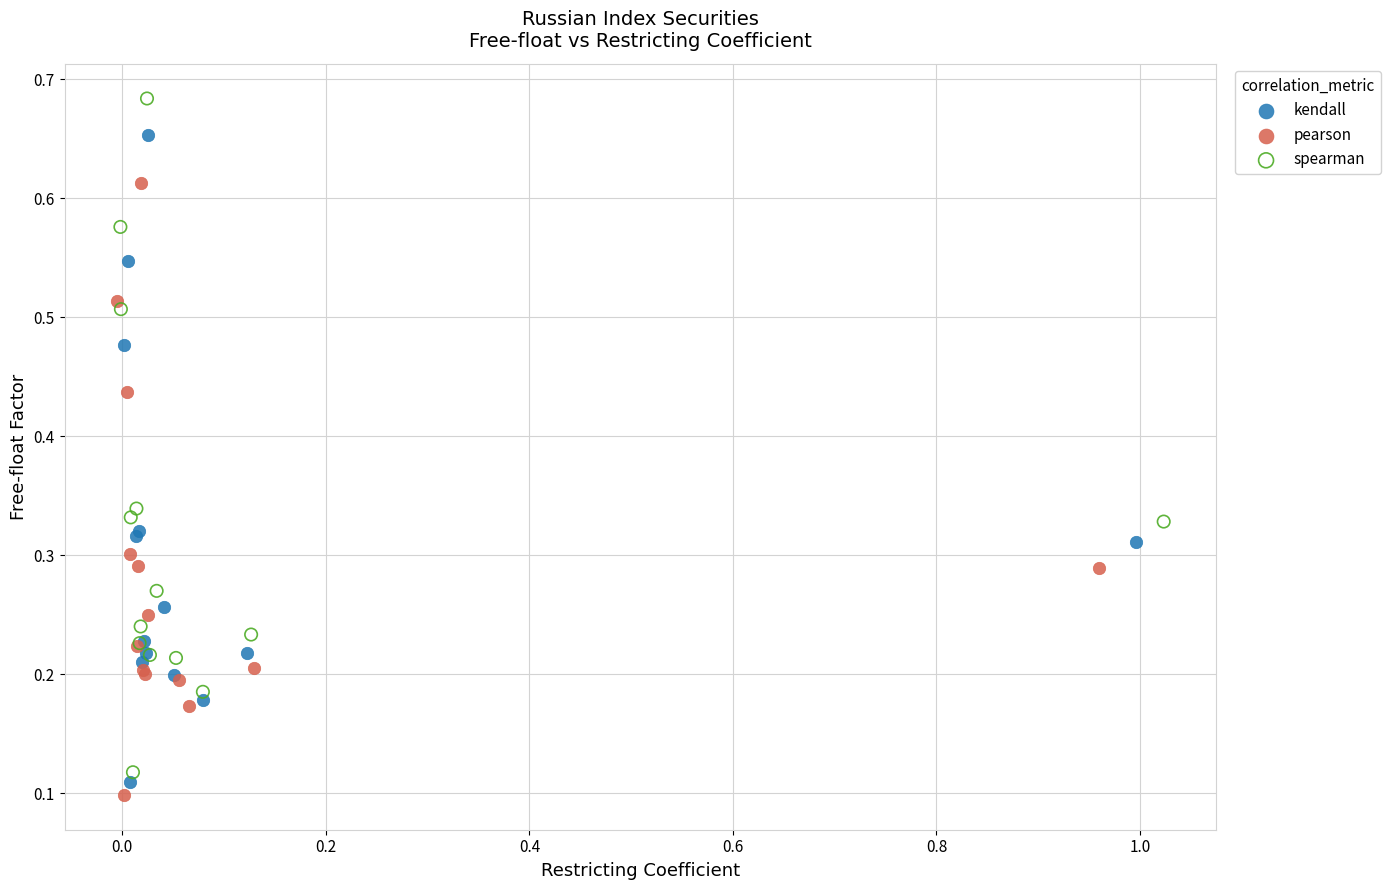

Which series reaches the minimum Y coordinate?

pearson